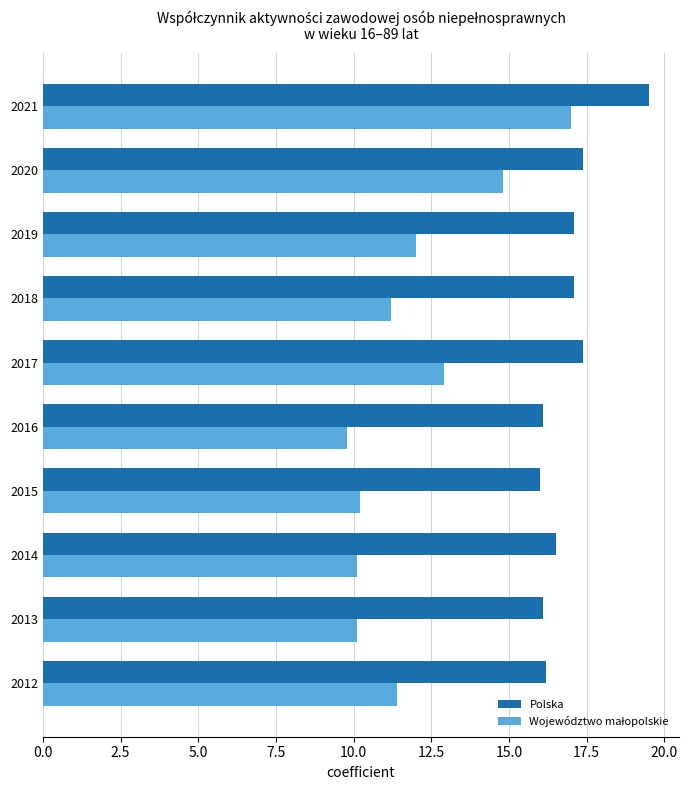

At which category is the sum across all series the highest?

2021